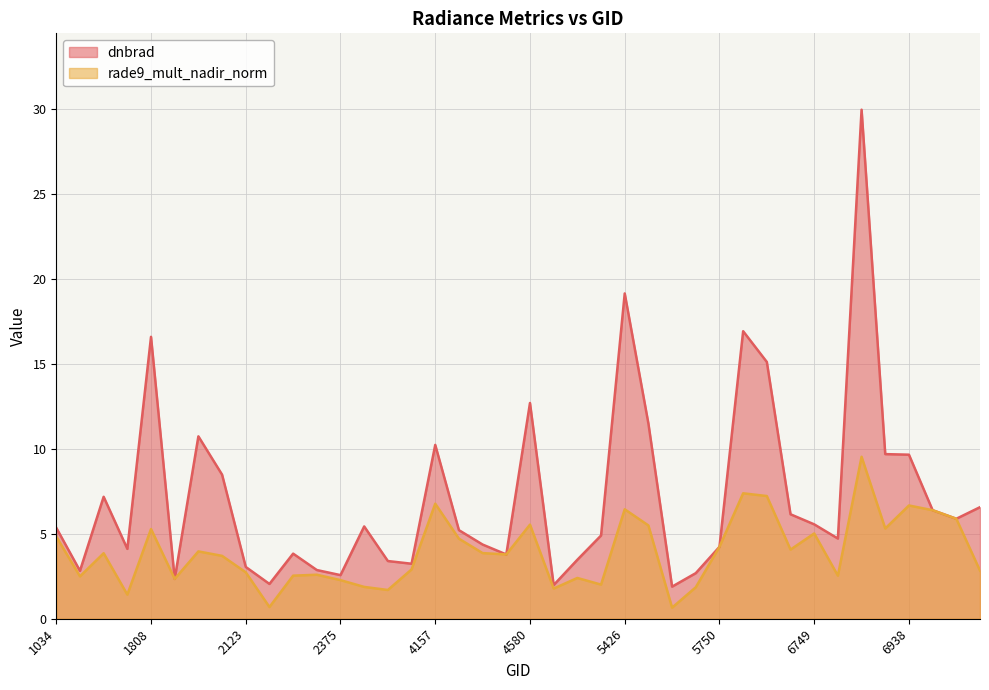

Reading right to left, list all the values displayed in this chart.

dnbrad: 6.6	5.9	6.4	9.7	9.7	30.0	4.7	5.6	6.1	15.1	16.9	4.2	2.7	1.9	11.5	19.1	4.9	3.5	2.0	12.7	3.8	4.4	5.2	10.2	3.2	3.4	5.4	2.6	2.9	3.8	2.0	3.0	8.5	10.7	2.3	16.6	4.1	7.2	2.8	5.4
rade9_mult_nadir_norm: 2.8	5.9	6.4	6.7	5.3	9.5	2.5	5.0	4.1	7.2	7.4	4.2	1.9	0.7	5.5	6.4	2.0	2.4	1.8	5.5	3.8	3.9	4.7	6.8	2.9	1.7	1.9	2.3	2.6	2.5	0.7	2.7	3.7	4.0	2.3	5.3	1.4	3.9	2.5	4.8